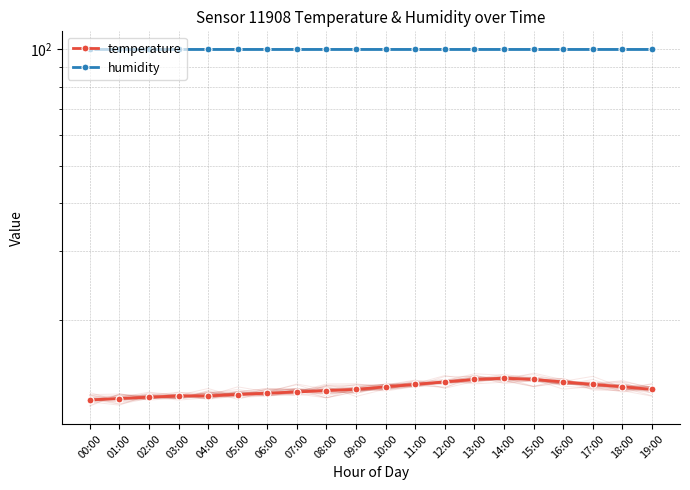

What is the sum of the humidity values at 16:00 and 01:00?

199.8